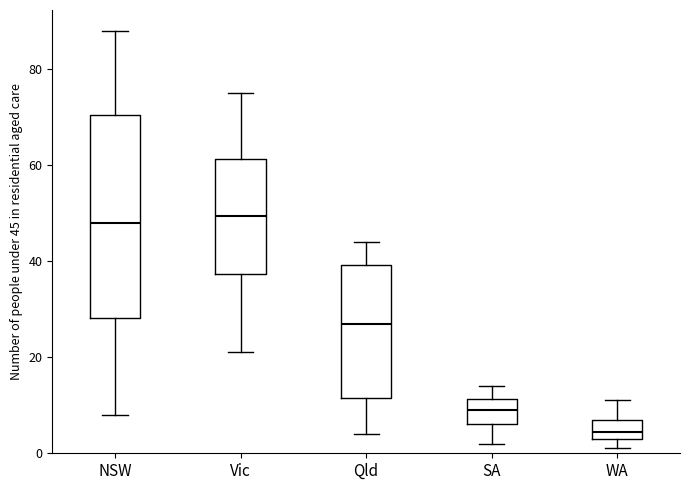

Where is the lower edge of the box for WA on the y-axis? The values are not printed on the chart, so give them approximately, as read against the axis.

4